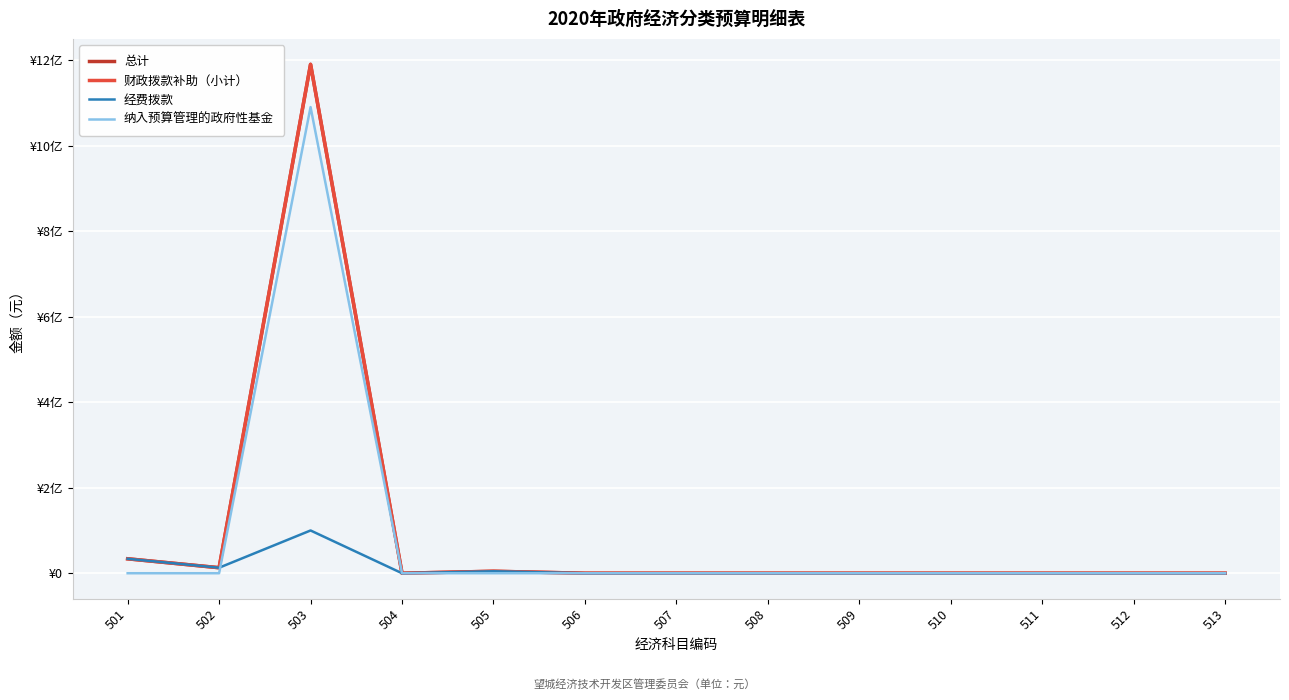

True or false: 财政拨款补助（小计） has more than 1 points higher than both neighbors.

True